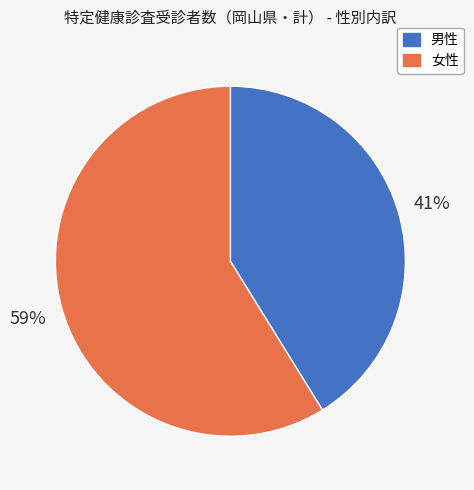

How many segments does this pie chart have?

2